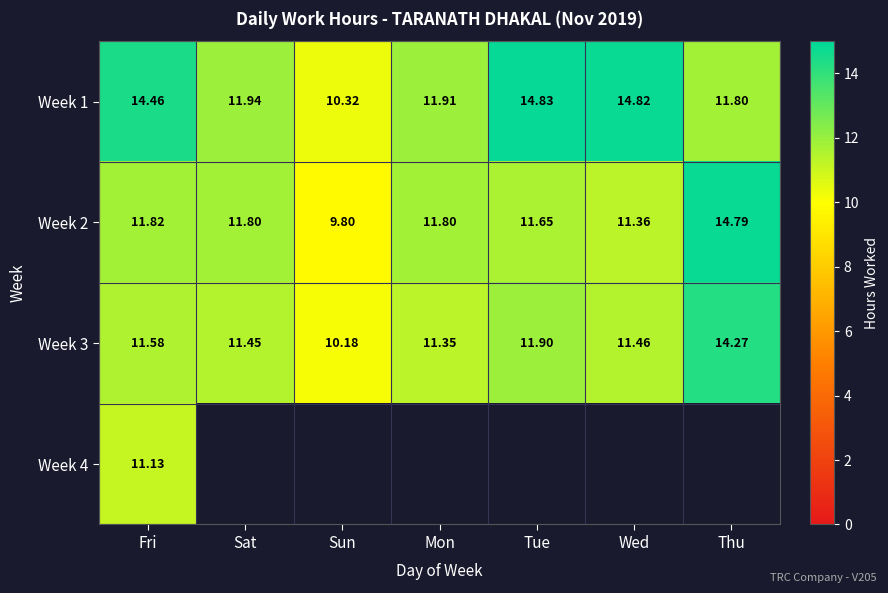

Which series has the largest total across all categories?

Week 1